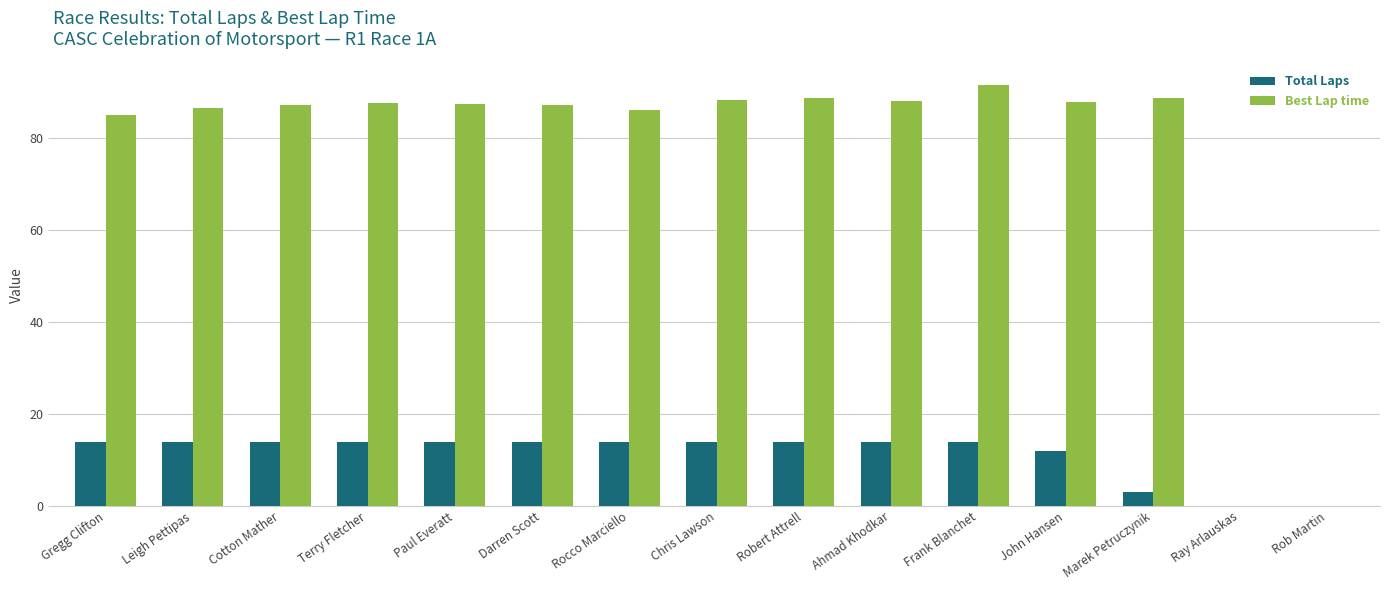

At which category is the sum across all series the highest?

Frank Blanchet